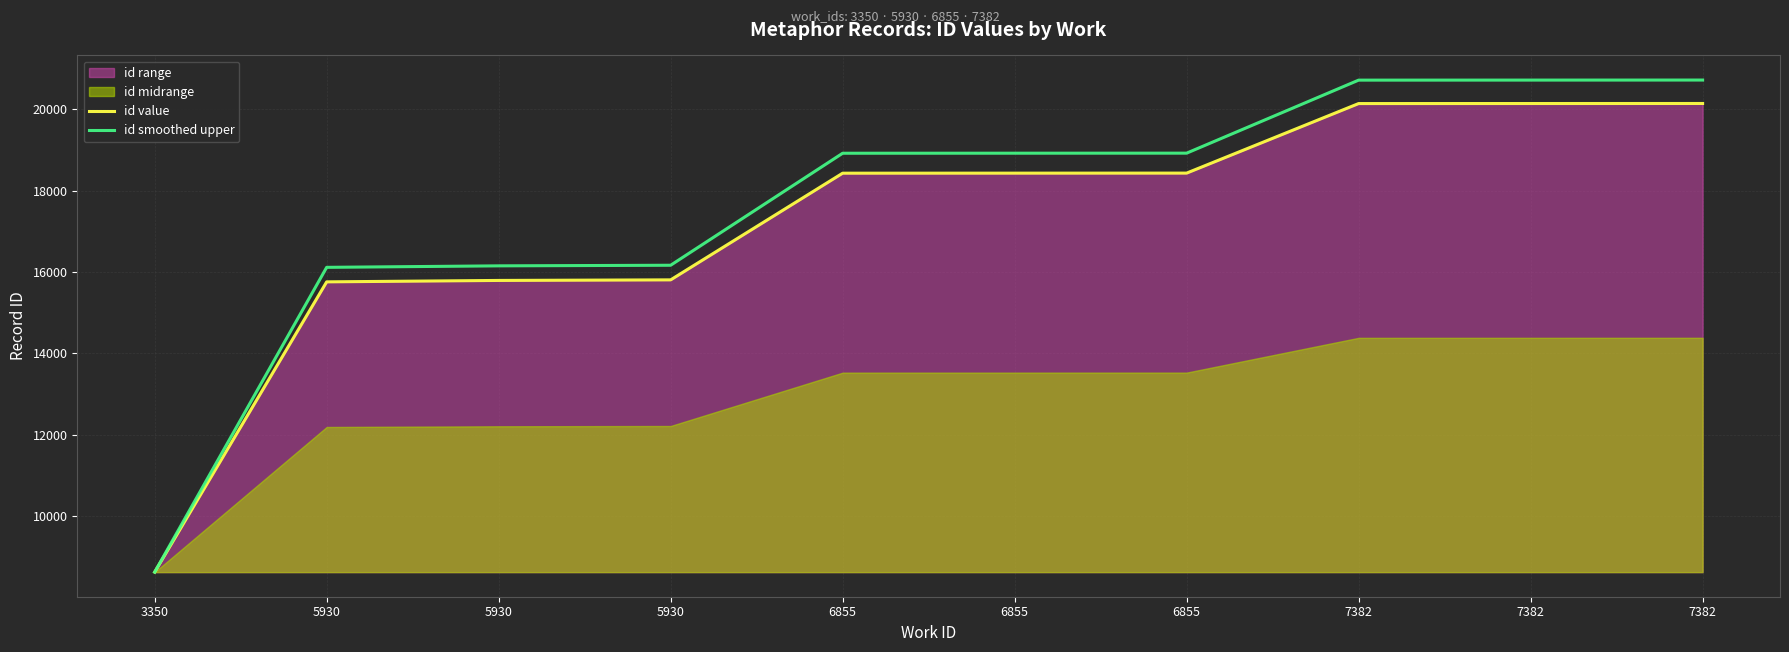

Is it true that id smoothed upper equals 27536.7 at 5930?

False